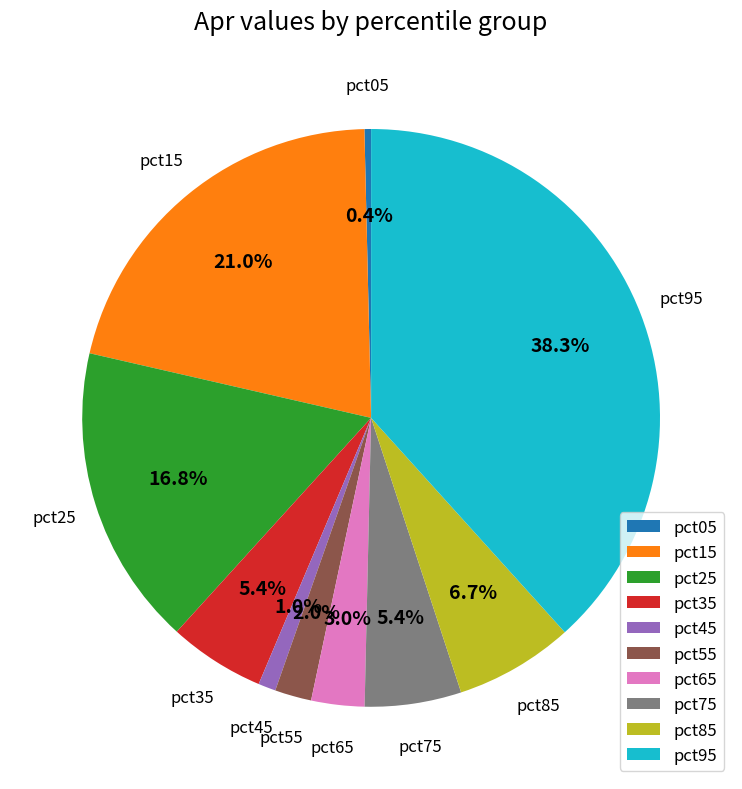

Which slice is the largest?

pct95